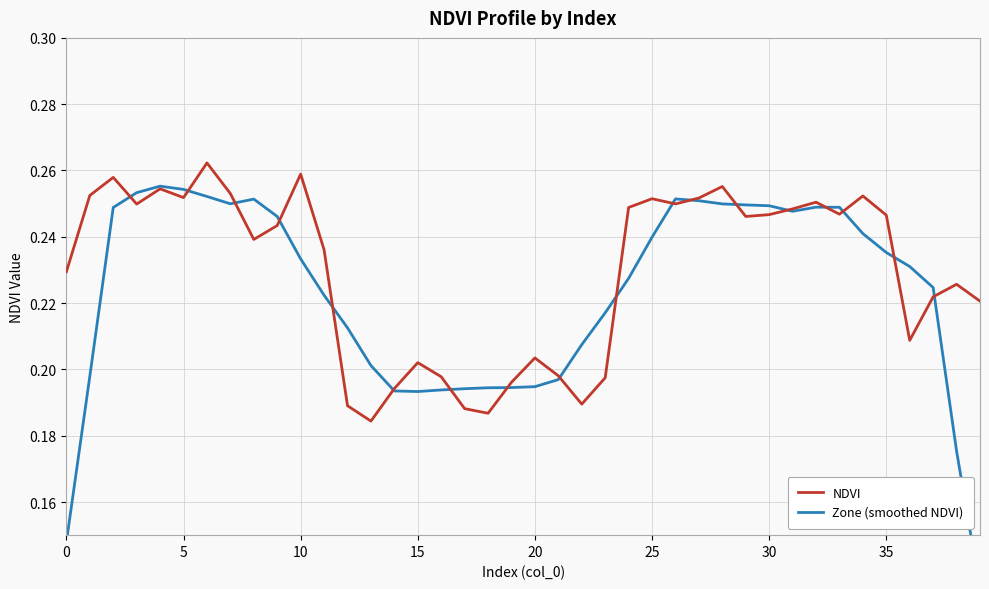

Which label corresponds to the smallest value in the chart?

39